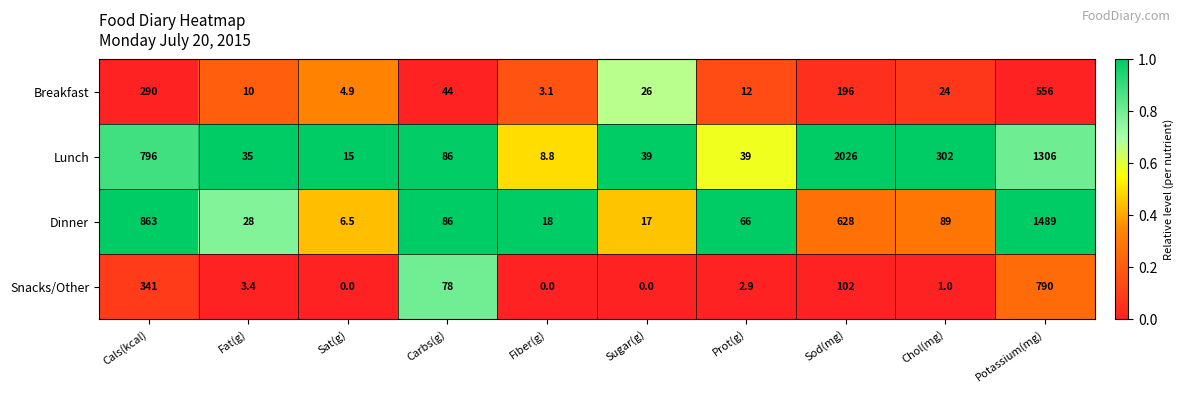

What is the maximum value shown in the chart?

2026.0